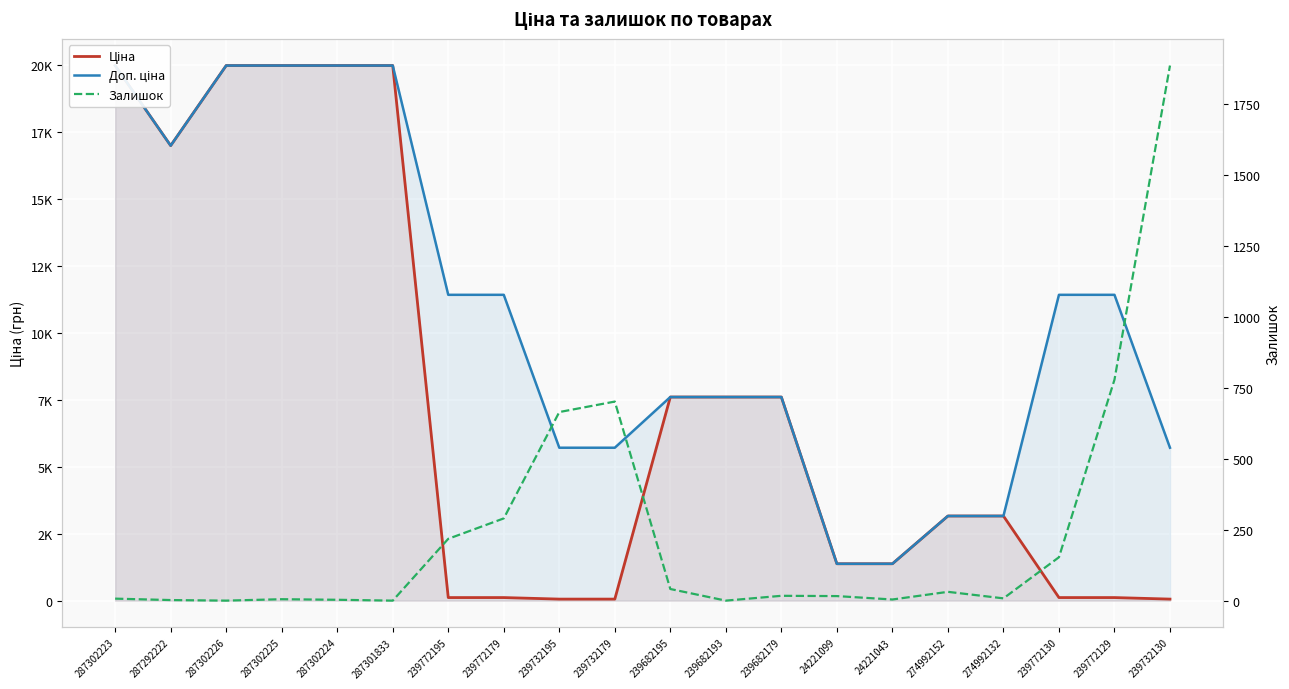

Which has a higher value, 239732130 or 287292222?

287292222